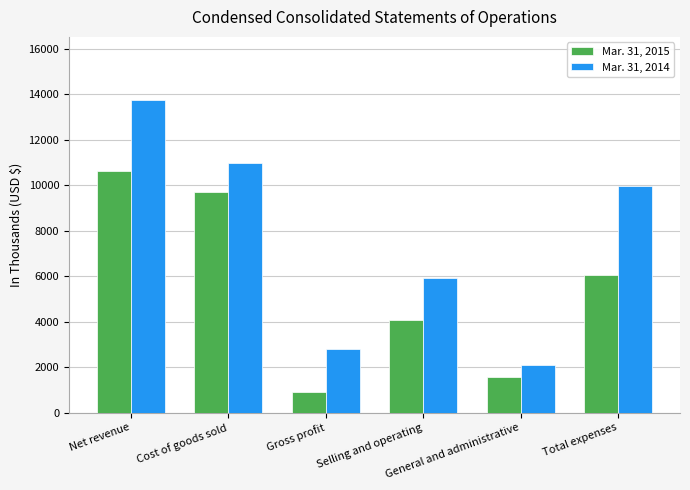

What is the difference between the highest and lowest values at Total expenses?

3909